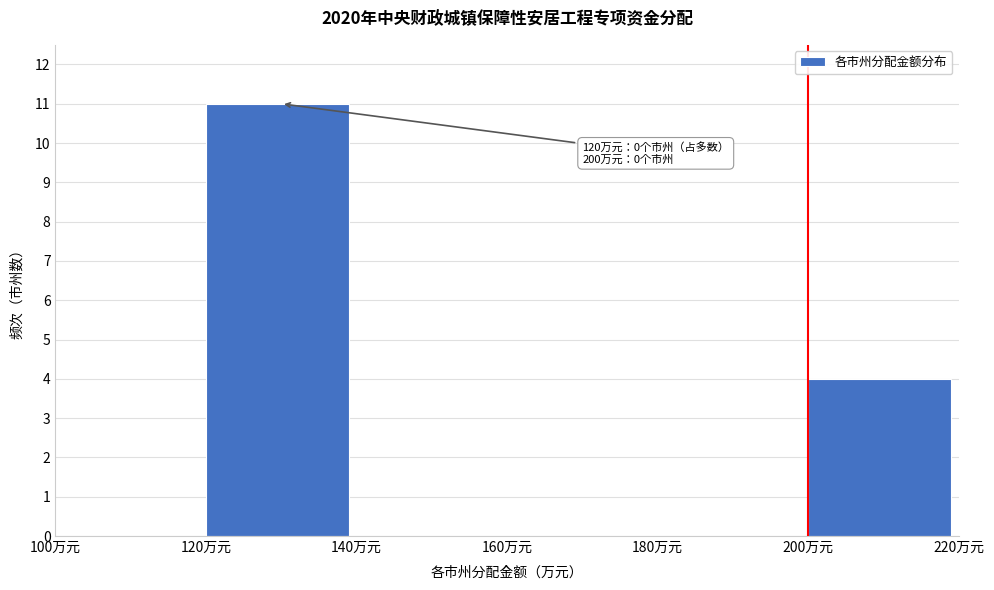

Which range on the x-axis has the tallest bar?

120 to 140